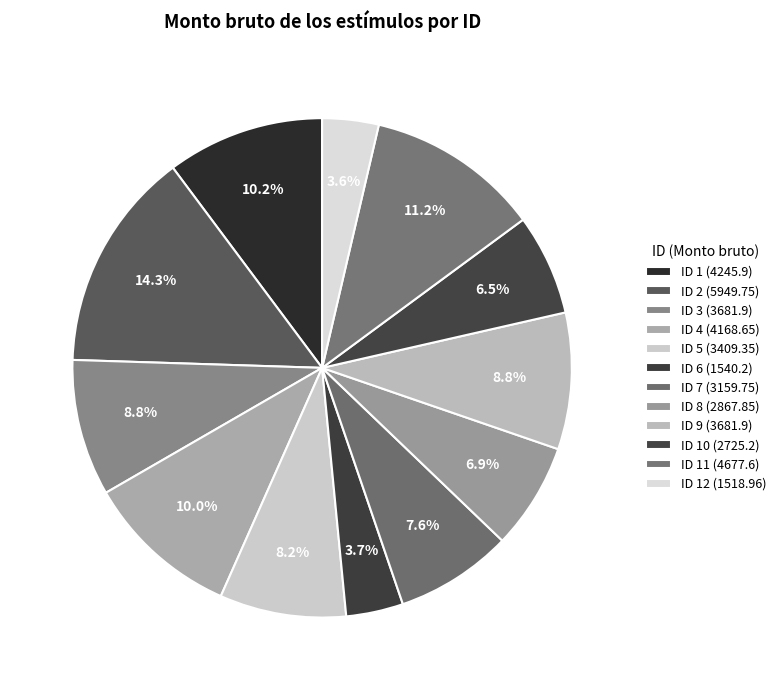

Does any single category account for the majority?

No